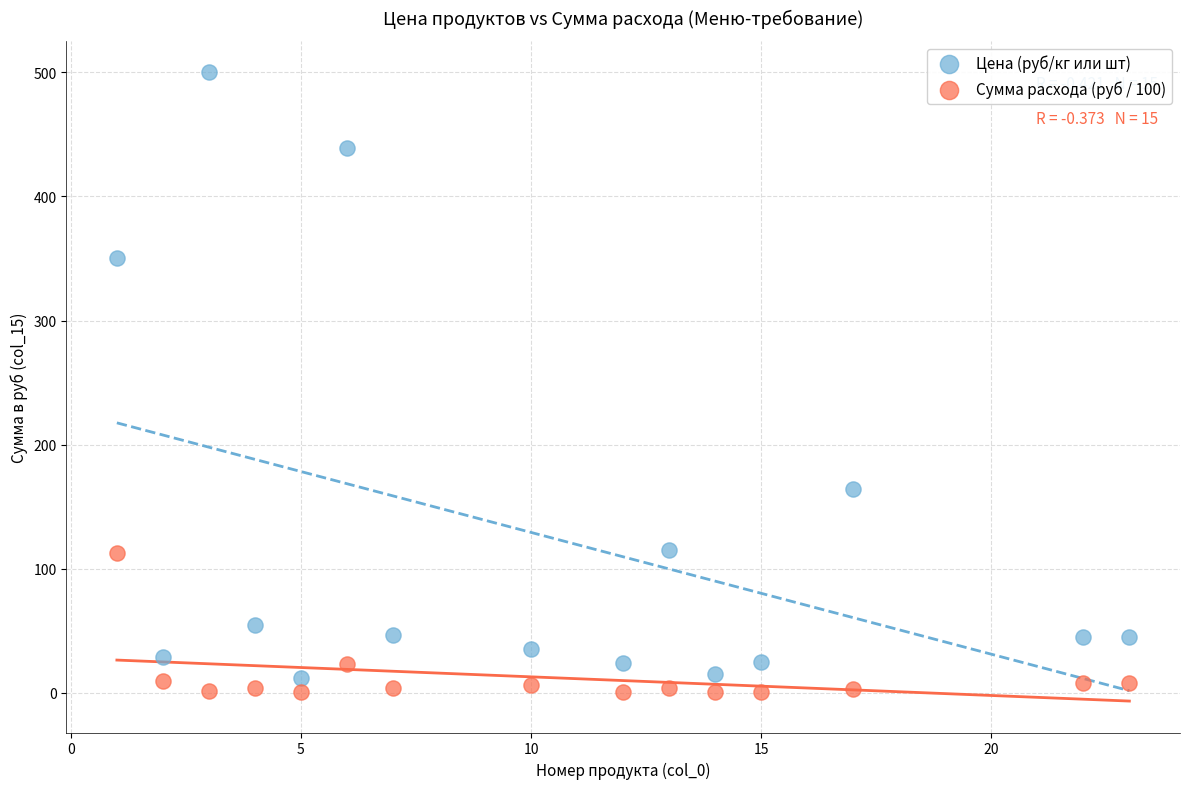

Which series reaches the minimum Y coordinate?

Сумма расхода (руб / 100)